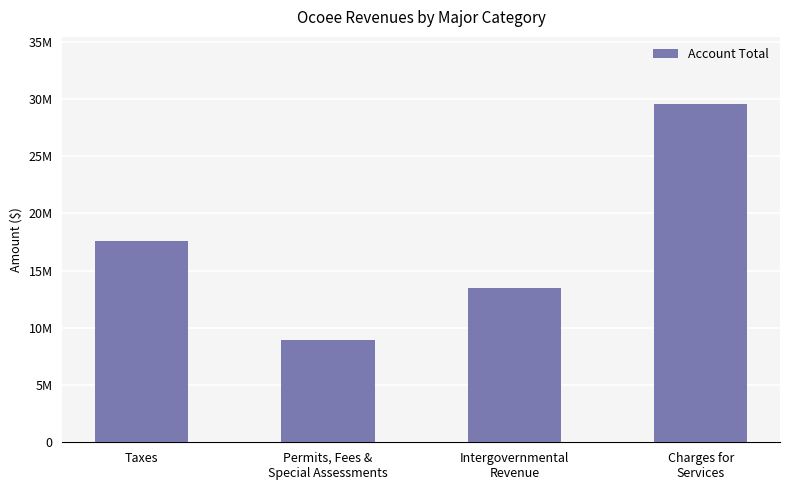

What is the maximum value shown in the chart?

29531978